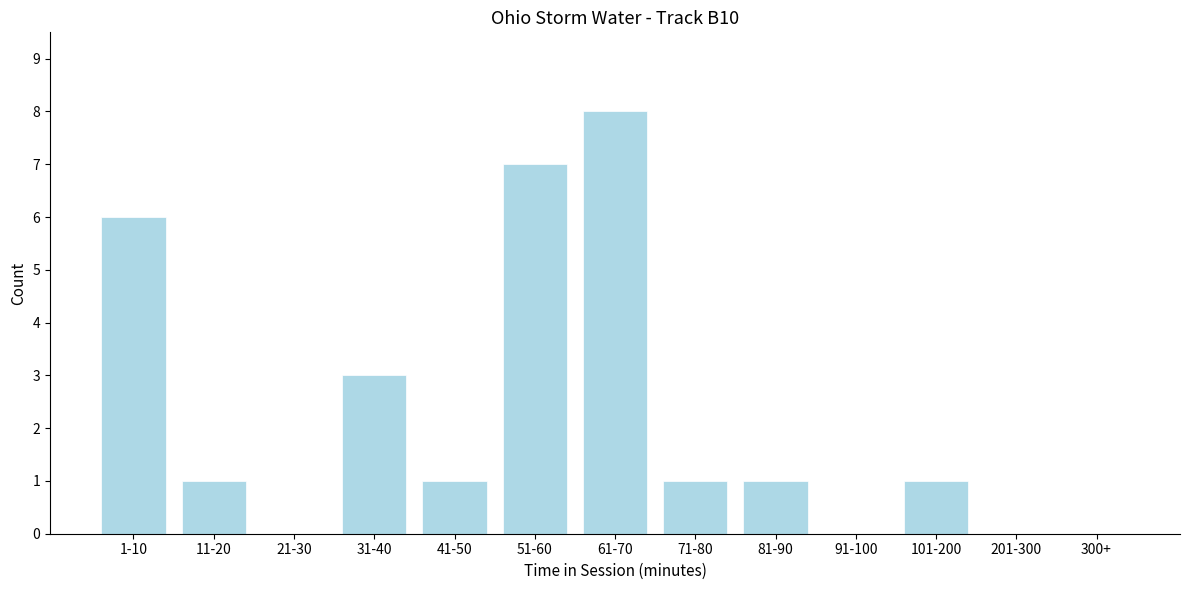

Reading left to right, extract all data points from this chart.

1-10=6	11-20=1	21-30=0	31-40=3	41-50=1	51-60=7	61-70=8	71-80=1	81-90=1	91-100=0	101-200=1	201-300=0	300+=0